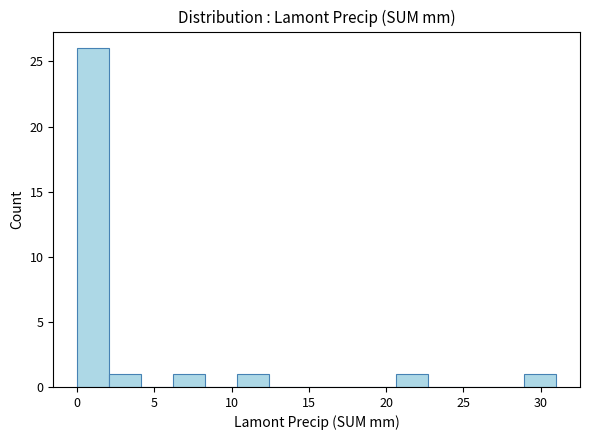

Reading left to right, list every bar in this chart as the range it spans on the x-axis followed by its height. Neither the bar edges nor the heights are printed on the chart, so give them approximately, as read against the axes.

0.0 to 2.0: 26
2.0 to 4.0: 1
4.0 to 6.0: 0
6.0 to 8.5: 1
8.5 to 10.5: 0
10.5 to 12.5: 1
12.5 to 14.5: 0
14.5 to 16.5: 0
16.5 to 18.5: 0
18.5 to 20.5: 0
20.5 to 22.5: 1
22.5 to 25.0: 0
25.0 to 27.0: 0
27.0 to 29.0: 0
29.0 to 31.0: 1